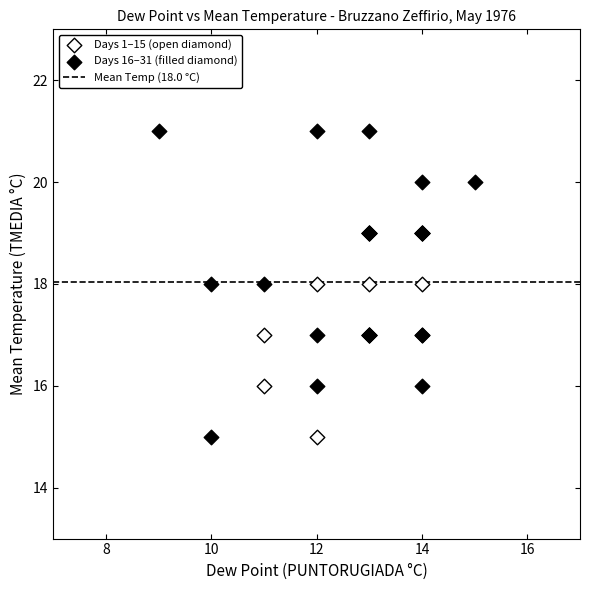

Which series has the widest spread of Y values?

Days 16–31 (filled diamond)